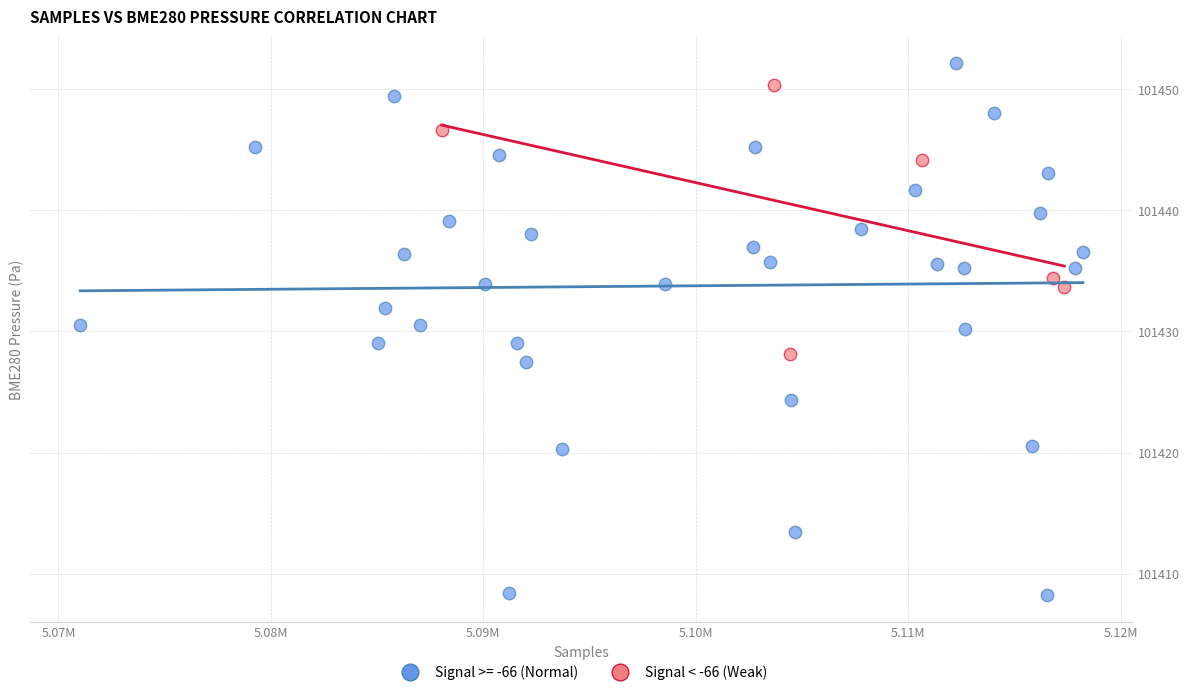

Which series has the widest spread of Y values?

Signal >= -66 (Normal)